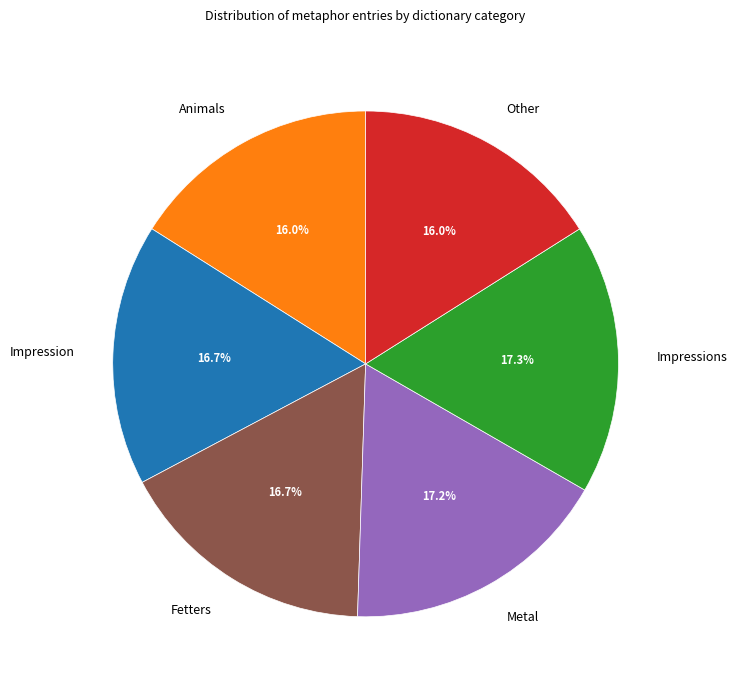

How many slices are in this pie chart?

6